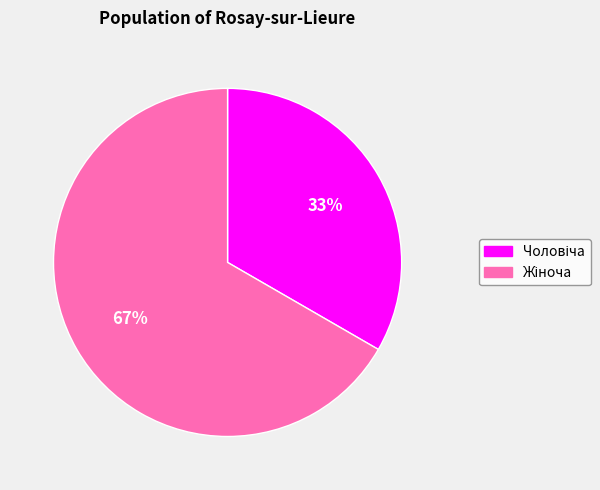

To the nearest percent, what is the average slice percentage?

50%